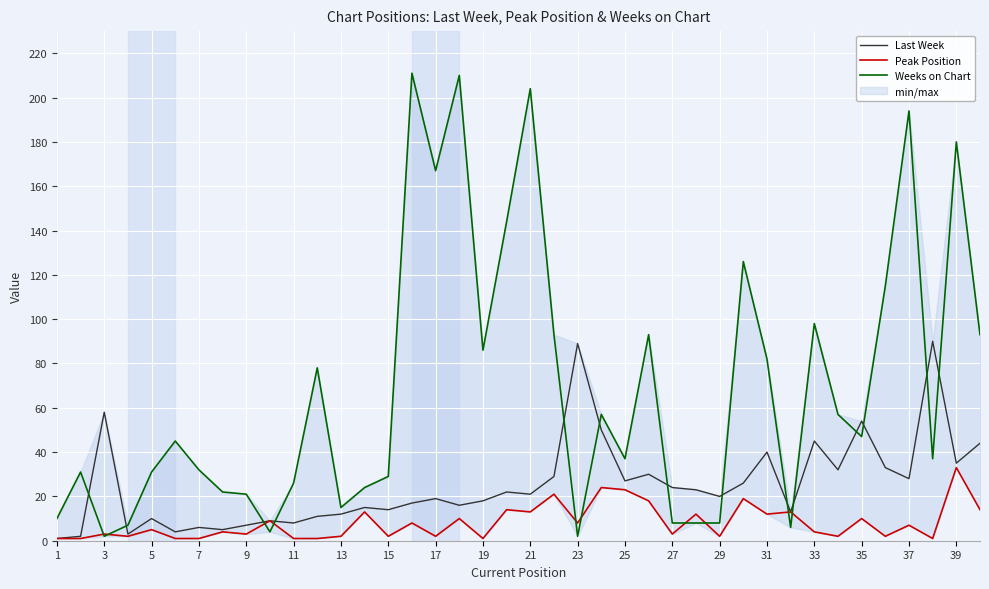

Count the number of data series in this chart.

3